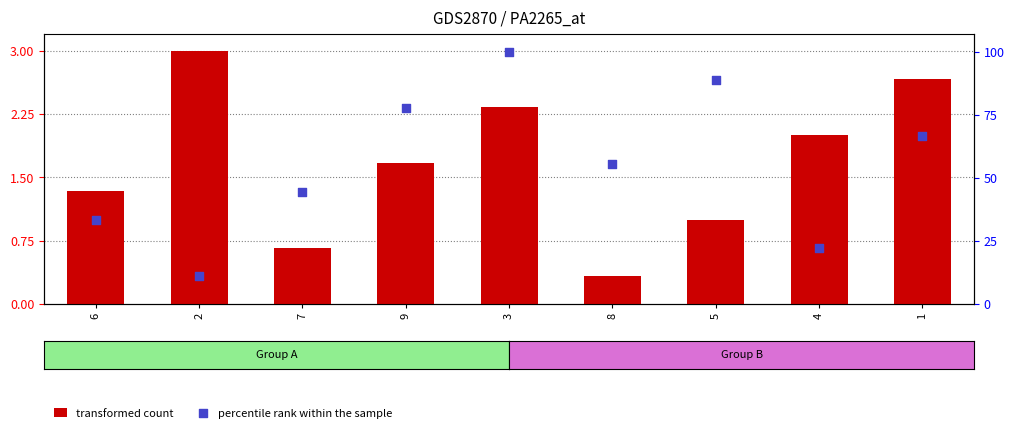

Which series contains the lowest Y value?

transformed count